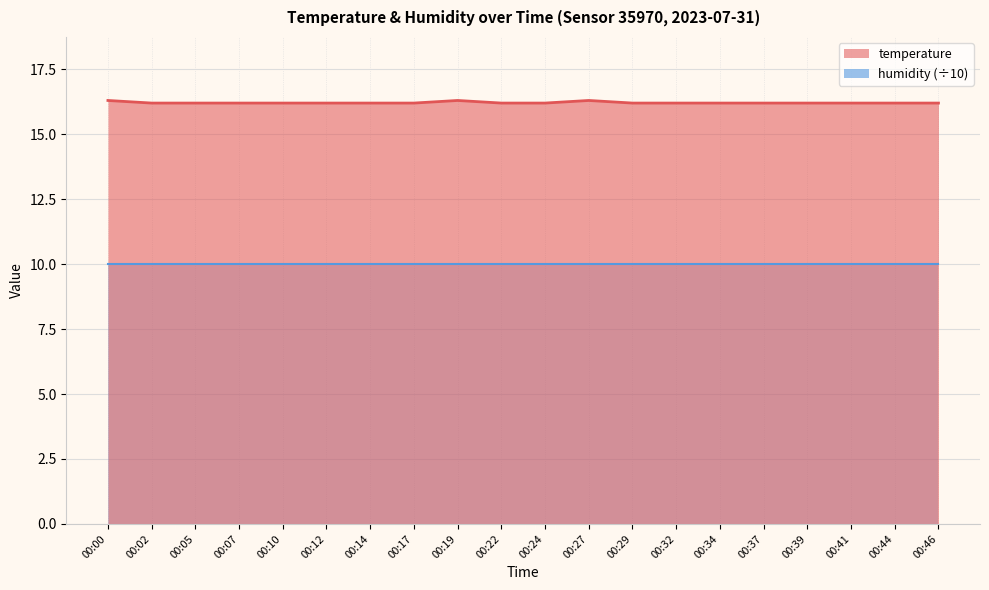

What is the change in value from 00:27 to 00:29?

-0.1